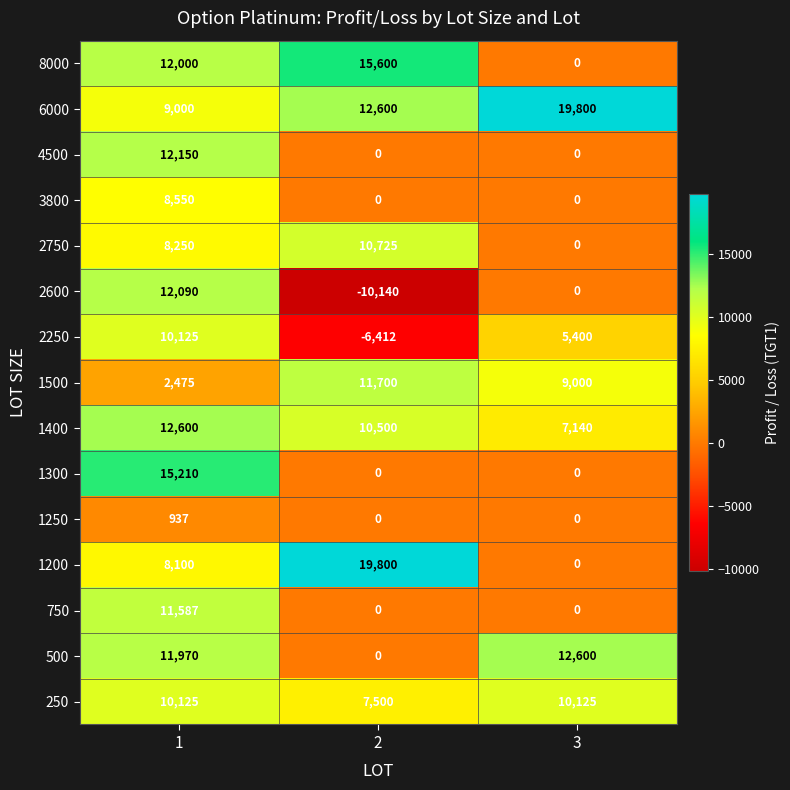

Which series has the largest range (max minus min)?

2600